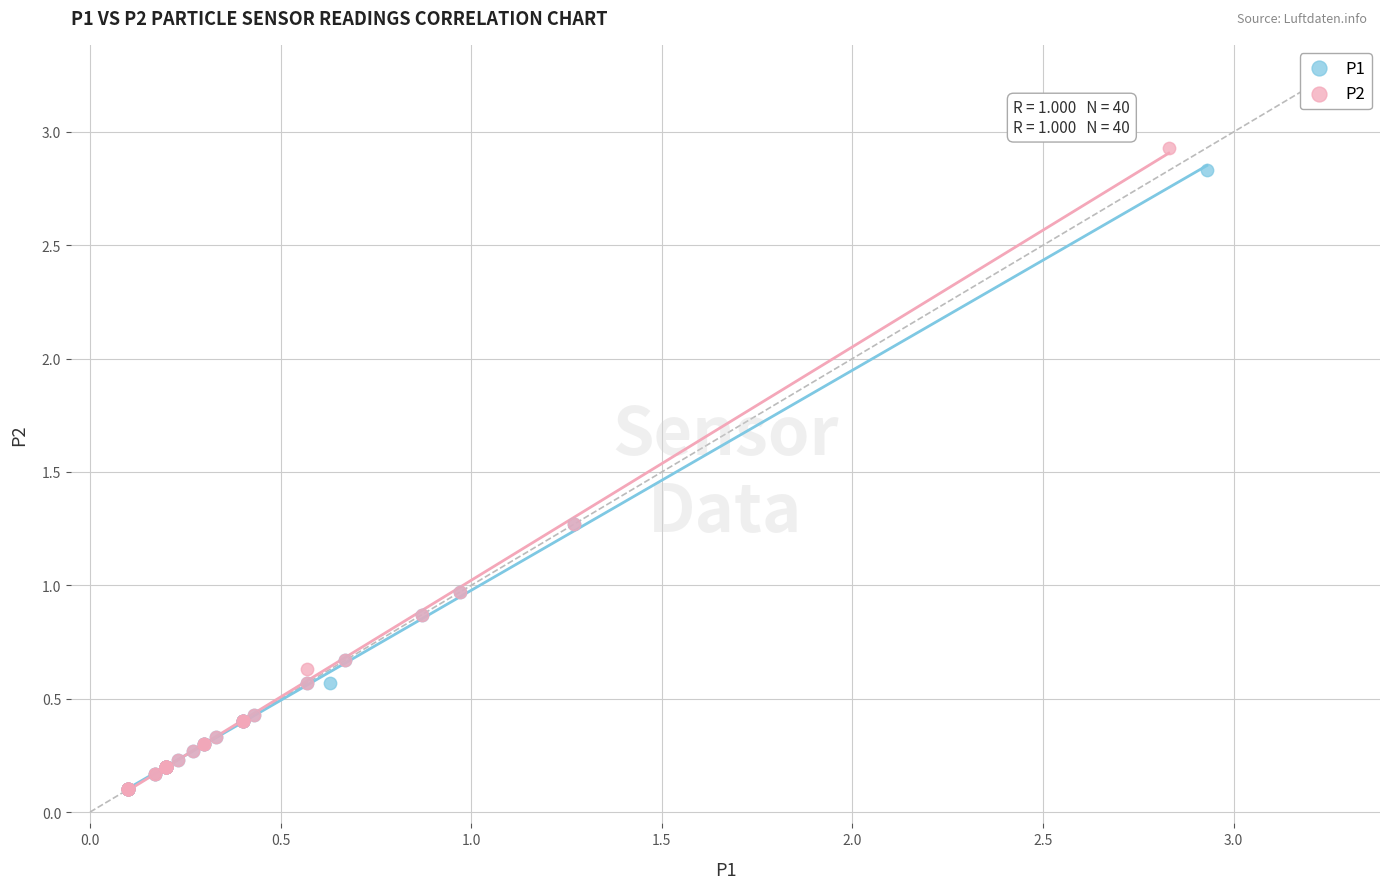

What are all the series names shown in the legend?

P1, P2